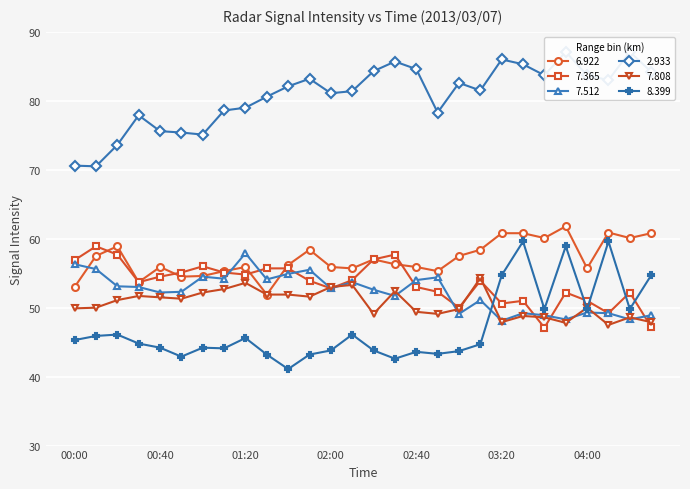

What is the value of the 2.933 point at the 21st from the left?

86.0